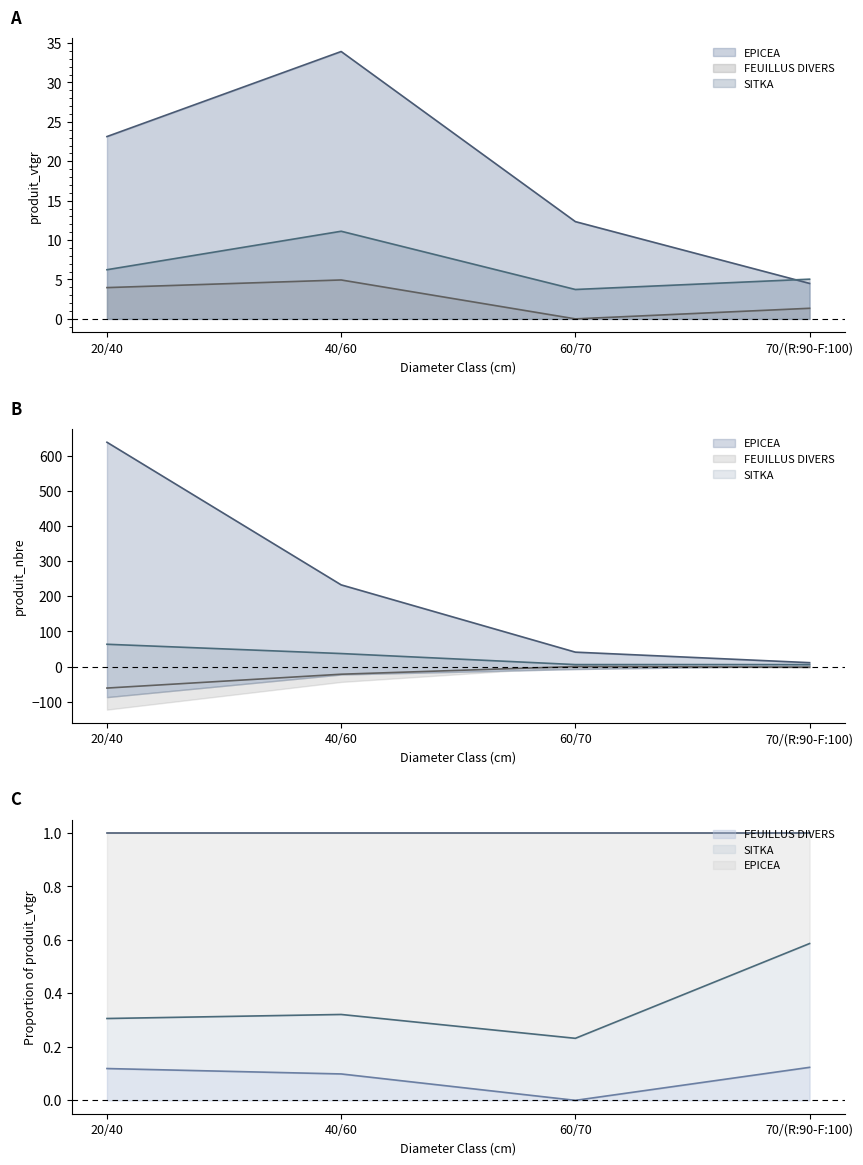

How many data points in EPICEA are above 23?

2